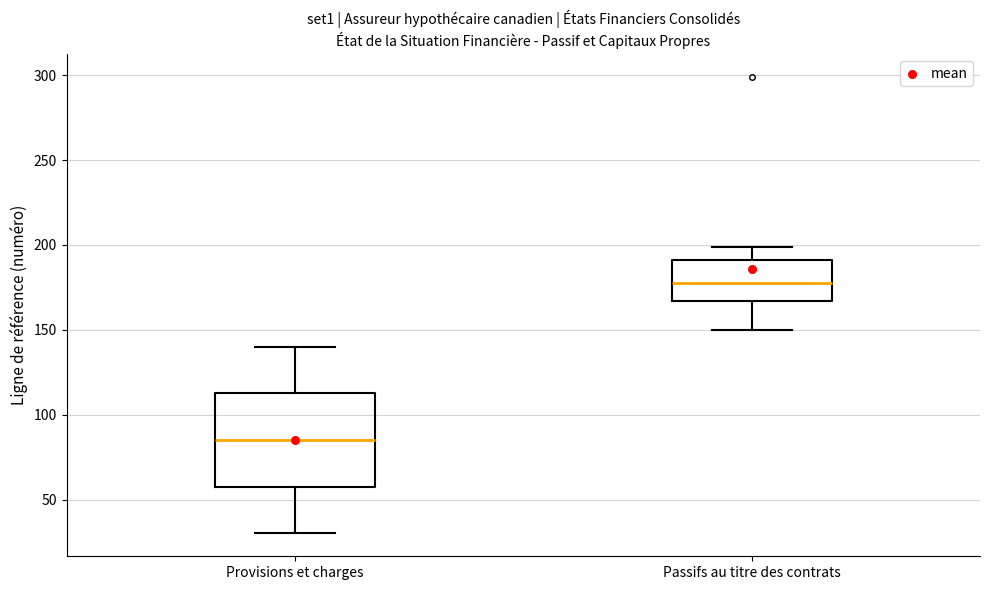

Reading left to right, read every box against the y-axis: the position of its median line, the range the box covers, and the ends of its whiskers. The values are not printed on the chart, so give them approximately, as read against the axis.

Provisions et charges: median 85, box 60 to 115, whiskers 30 to 140
Passifs au titre des contrats: median 180, box 165 to 190, whiskers 150 to 200